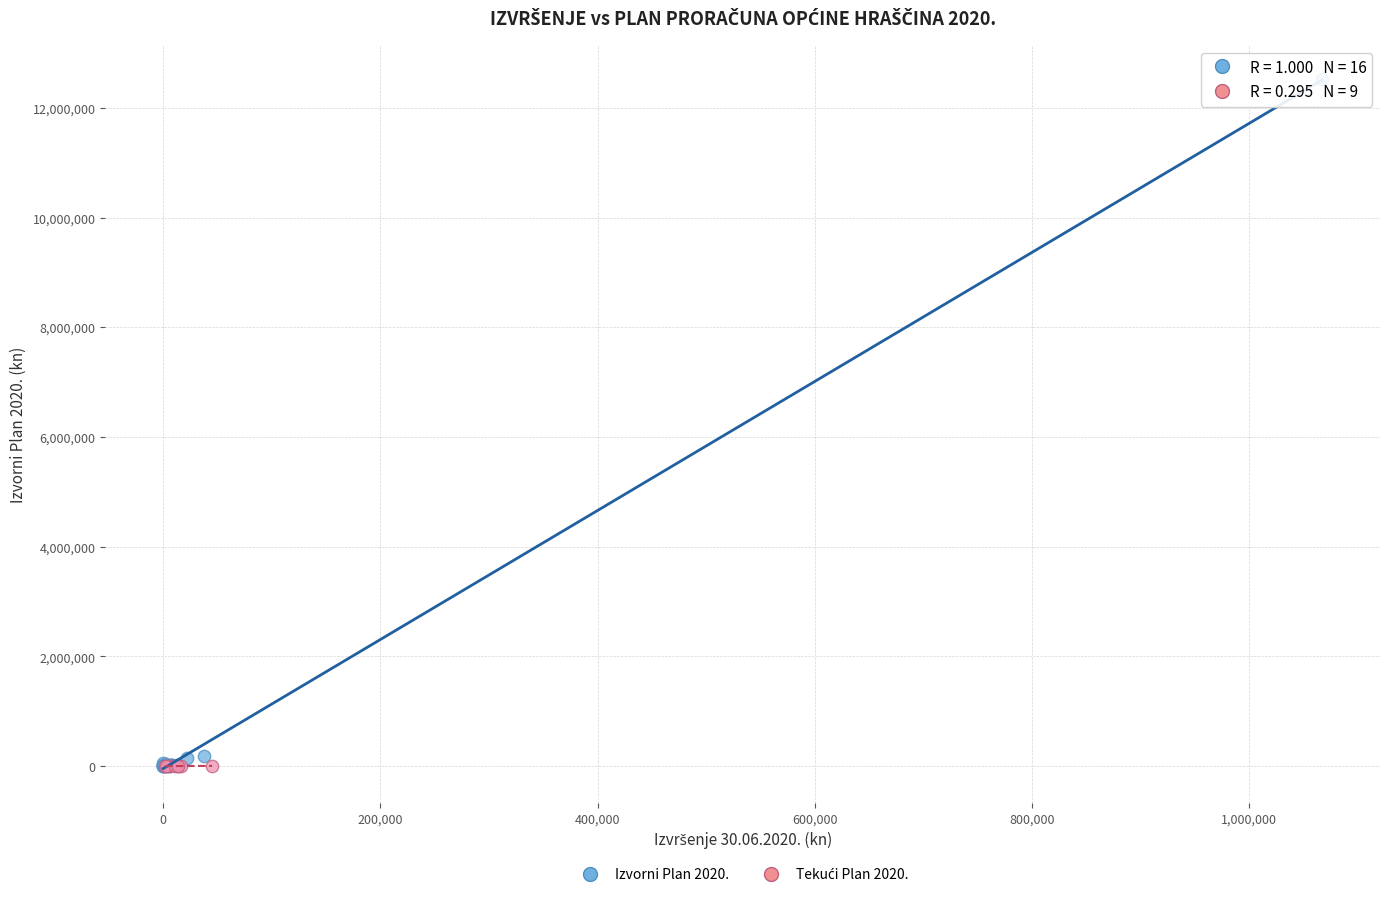

Which series reaches the maximum Y coordinate?

Izvorni Plan 2020.